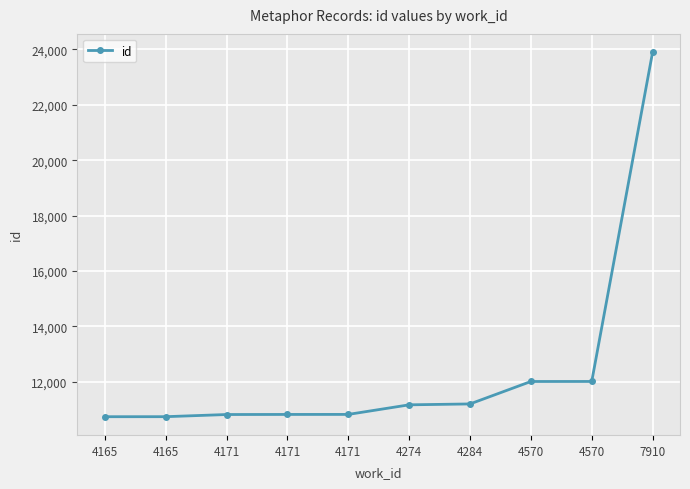

Does the chart have visible grid lines?

Yes